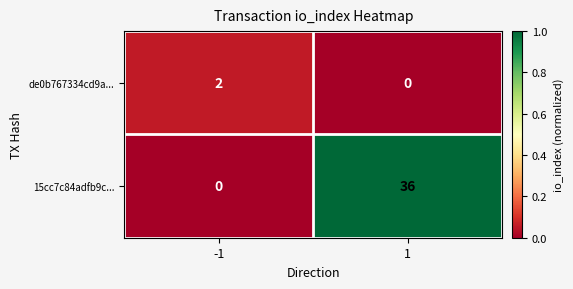

What value does the 15cc7c84adfb9c... series have at 1?

36